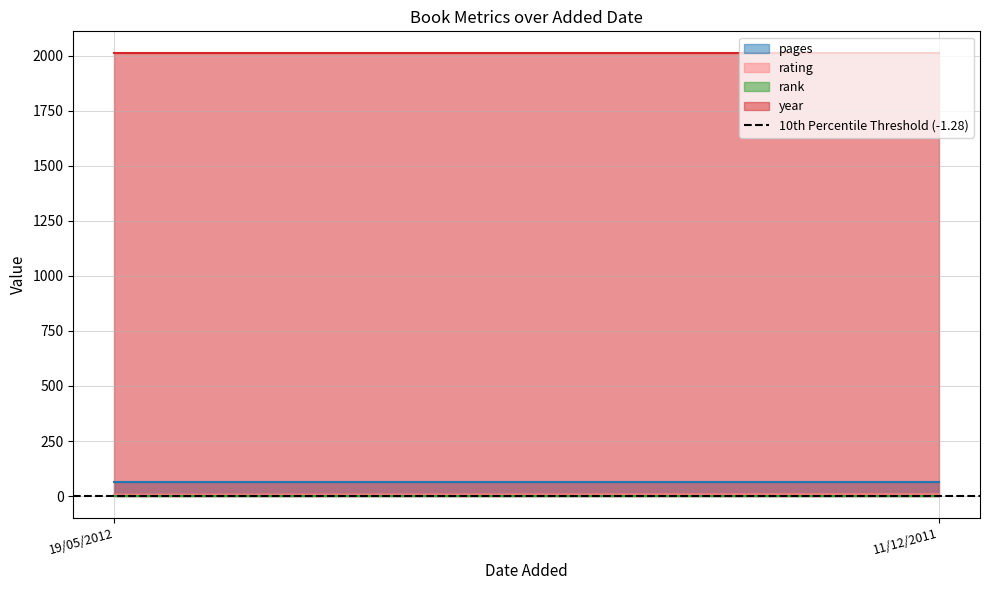

Which series has the widest spread of values?

rating